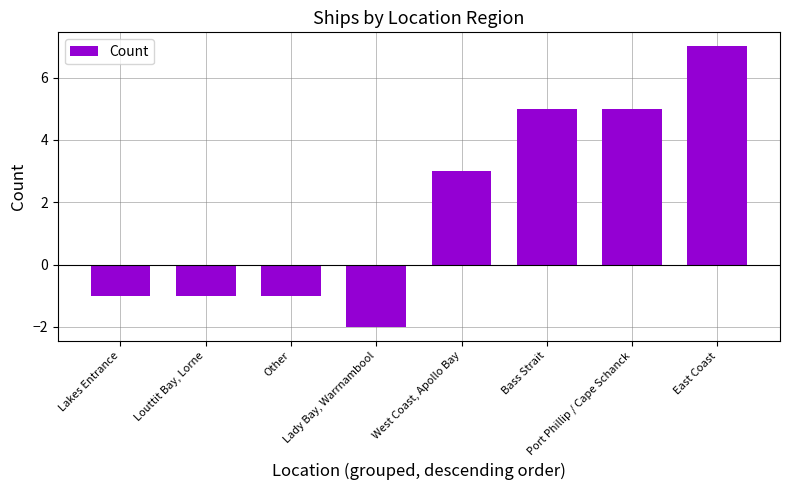

What is the minimum value shown in the chart?

-2